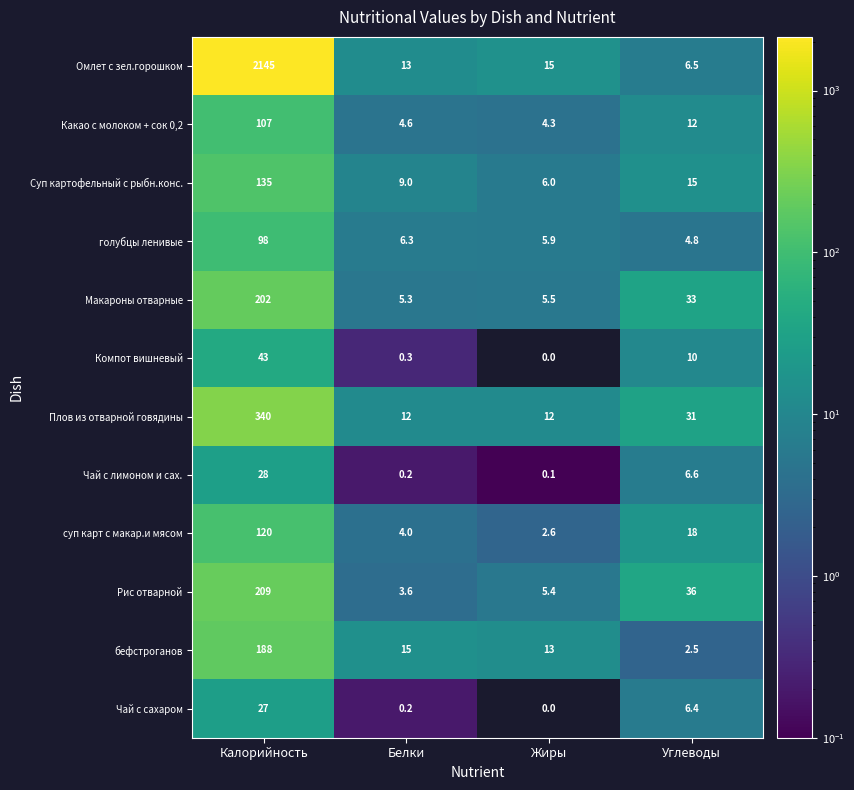

Is it true that Какао с молоком + сок 0,2 equals 107.0 at Калорийность?

True